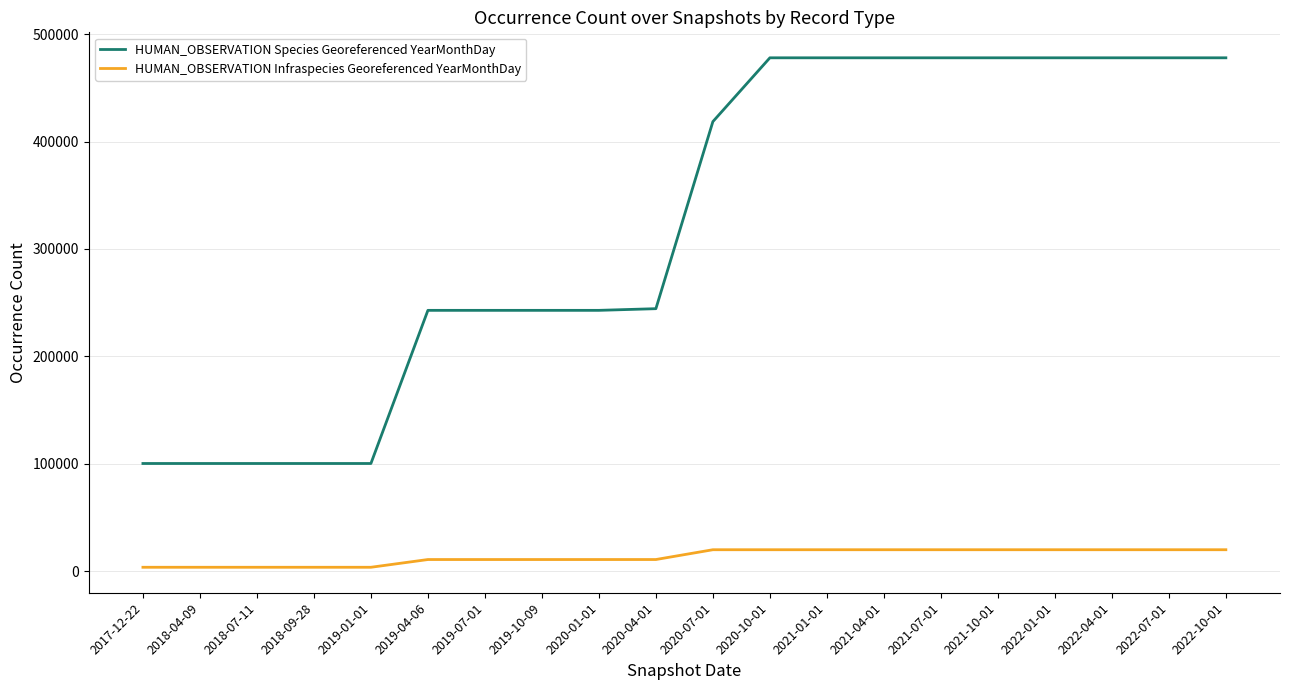

Count the number of categories in the chart.

20